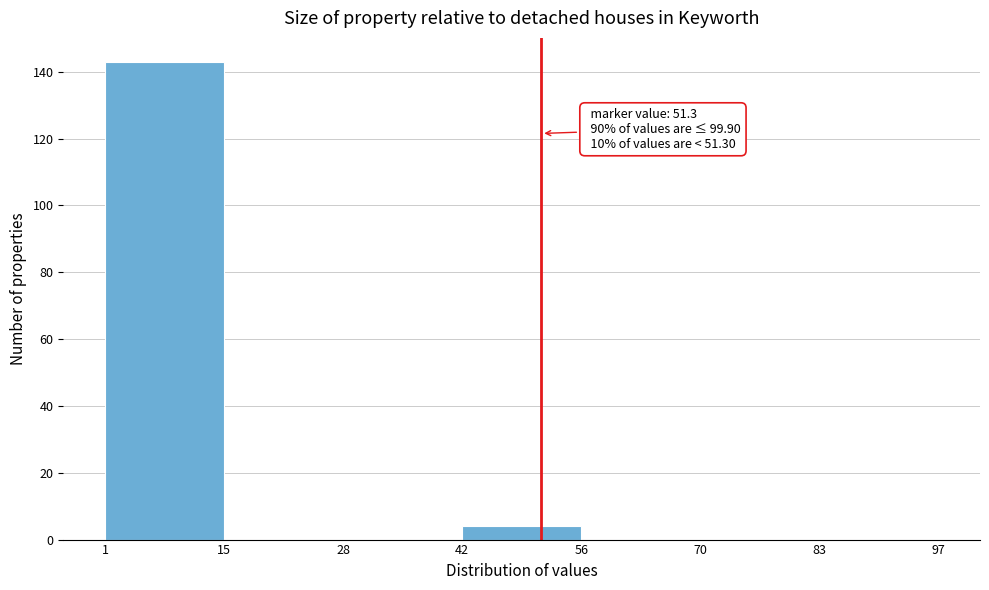

Over which range of the x-axis is the bar tallest?

1 to 15